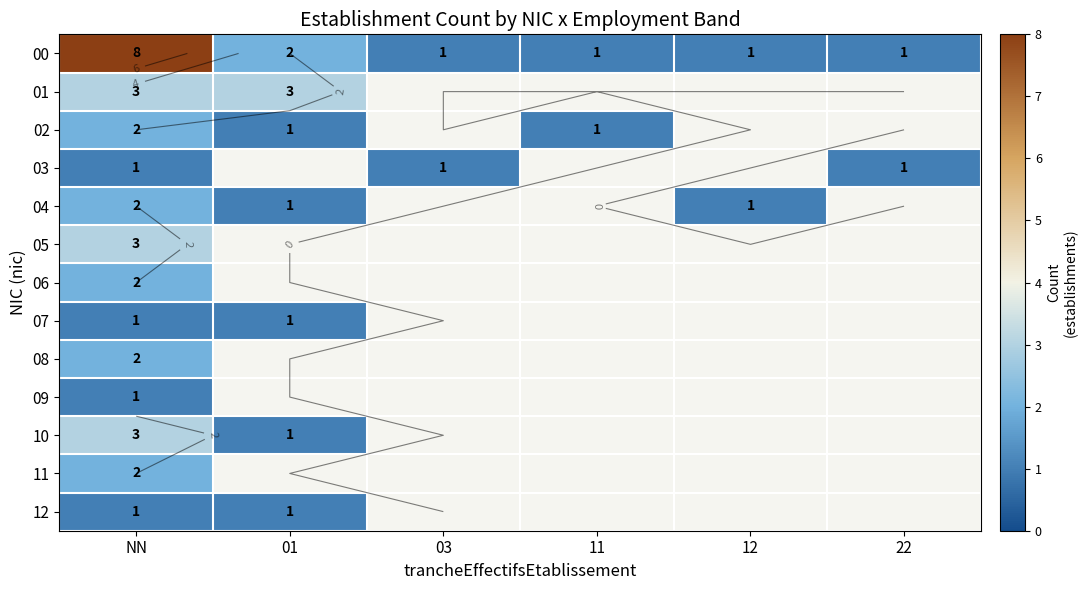

How many distinct data groups are displayed?

13